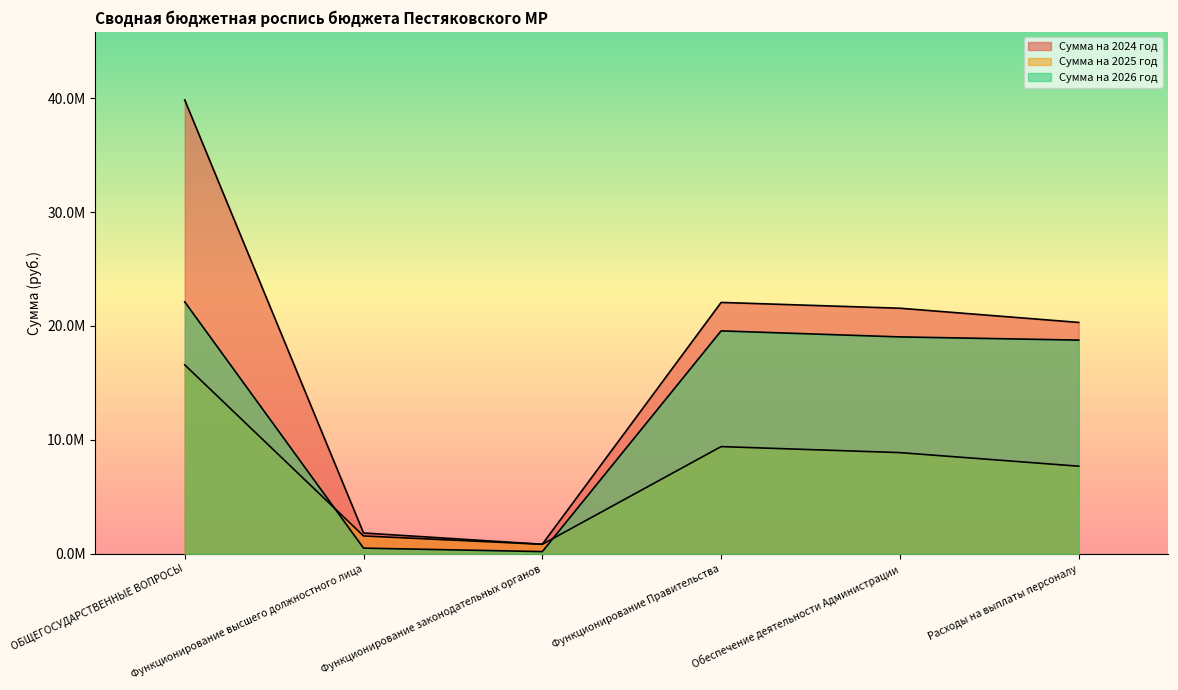

Rank the series by their average value, from lowest to highest.

Сумма на 2025 год, Сумма на 2026 год, Сумма на 2024 год